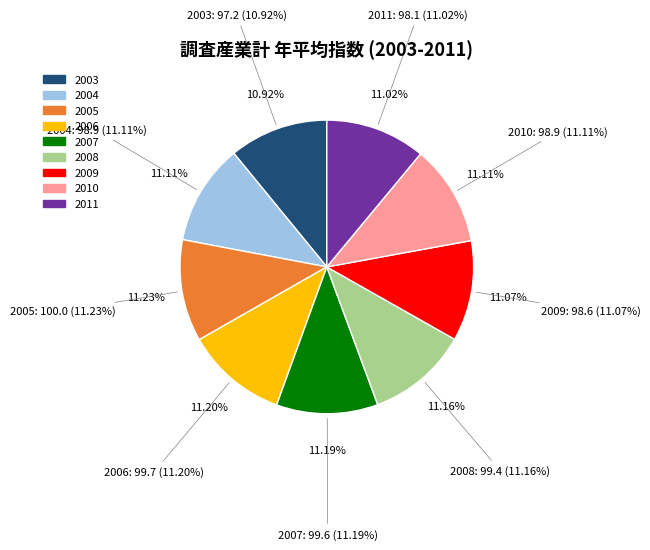

Combined, do 2011 and 2003 account for over 50%?

No